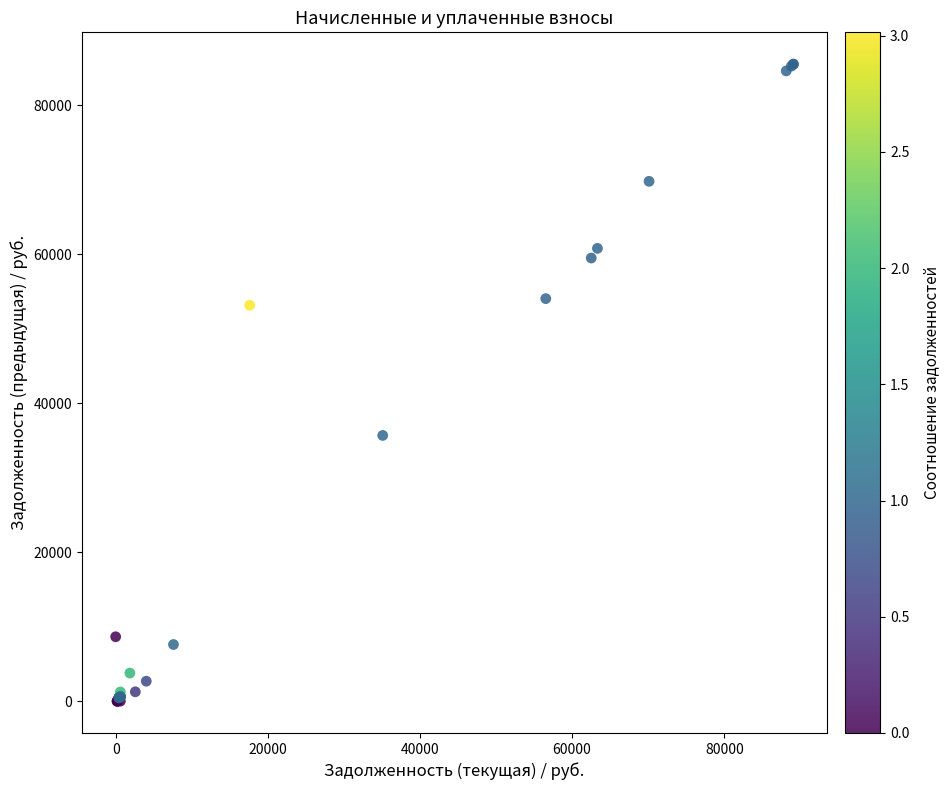

What Y value in the scatter plot is closest to 42744?

35662.0